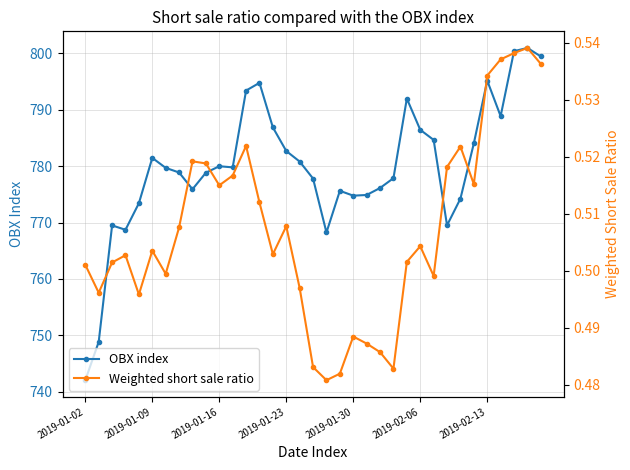

What is the maximum value for OBX index?

801.0